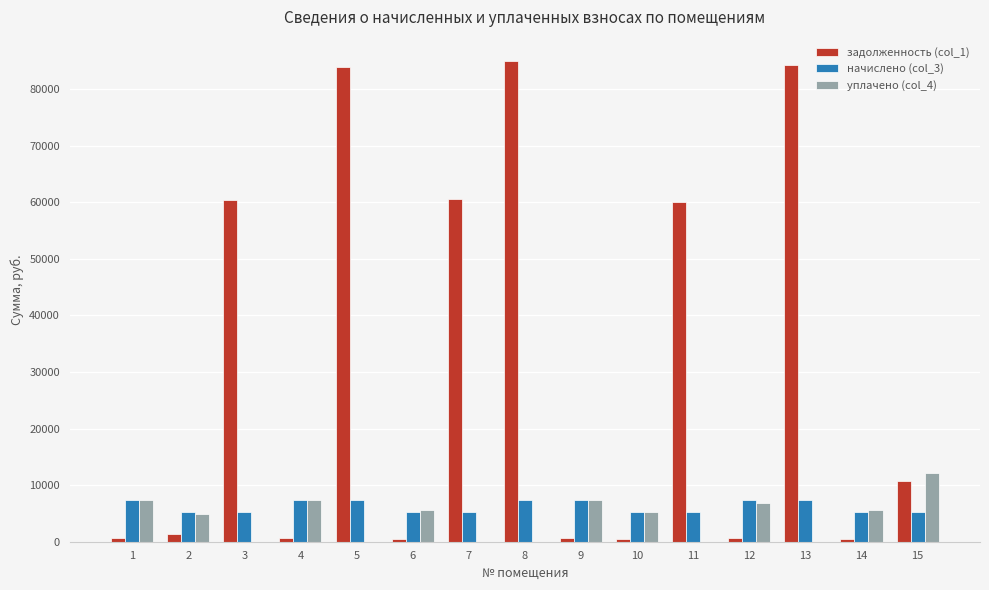

Which series has the largest total across all categories?

задолженность (col_1)